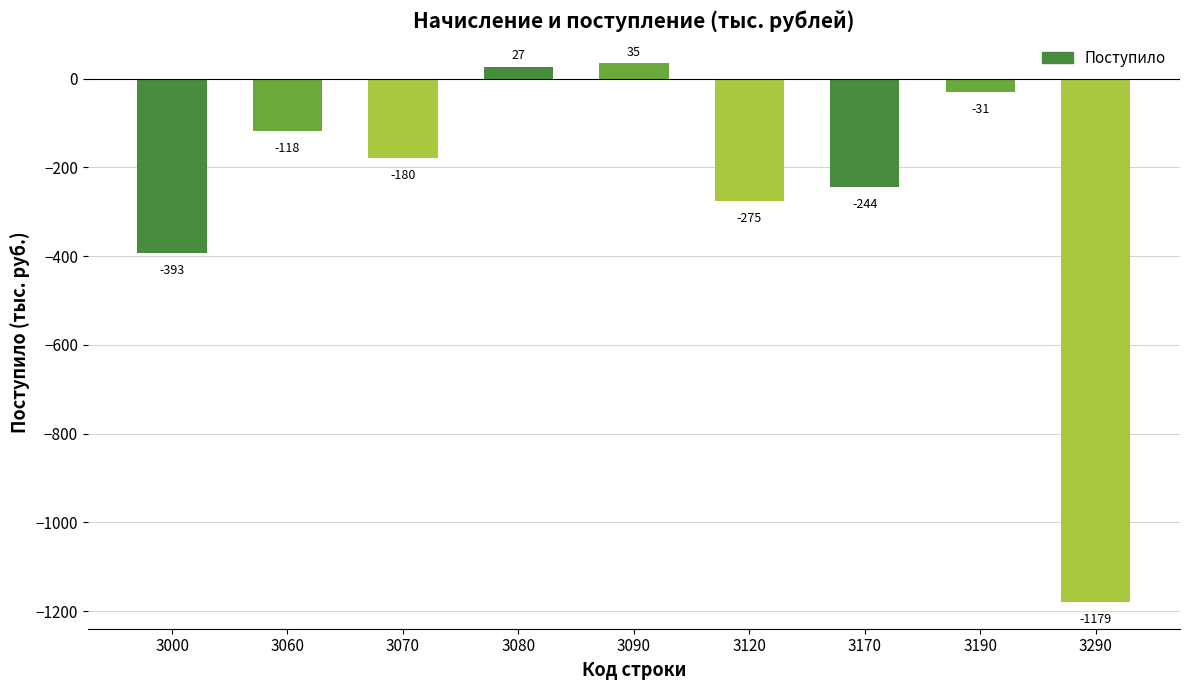

Where is the data nearest to the value -572?

3000